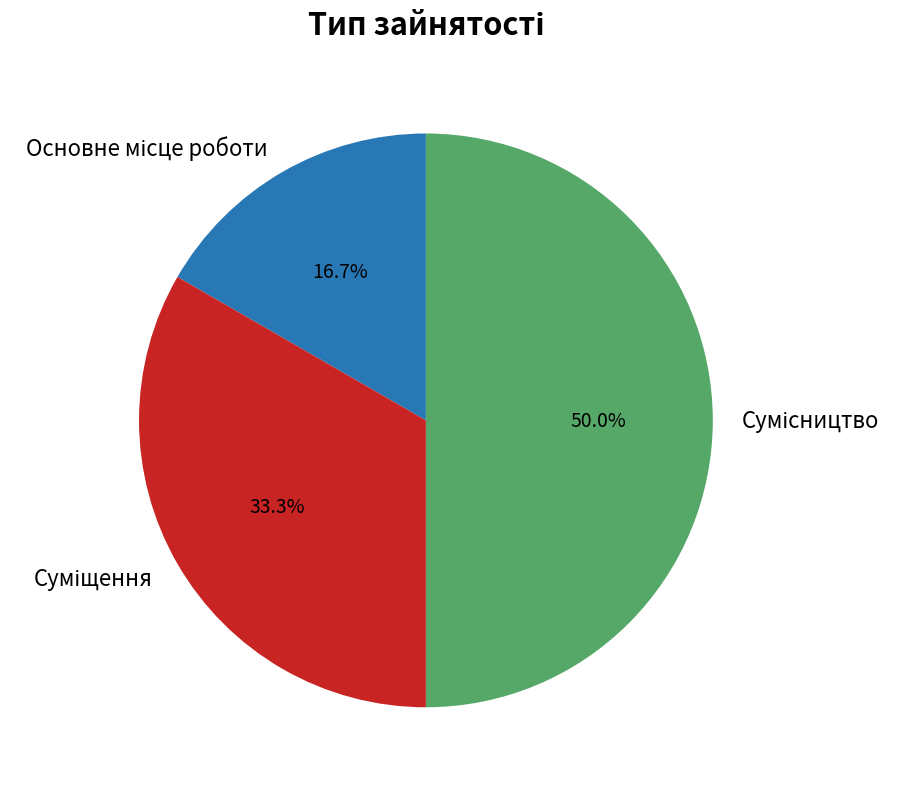

To the nearest percent, what is the difference between the Основне місце роботи and Суміщення slice percentages?

17%